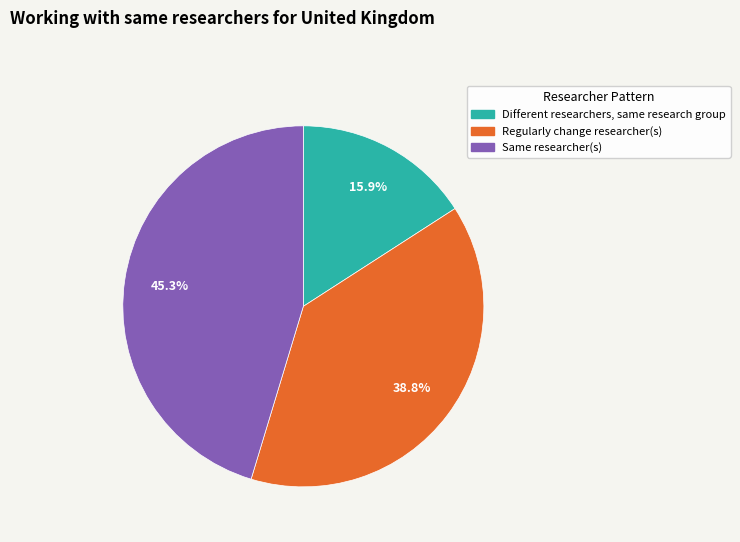

How much of the chart is everything except Same researcher(s)?

54.7%